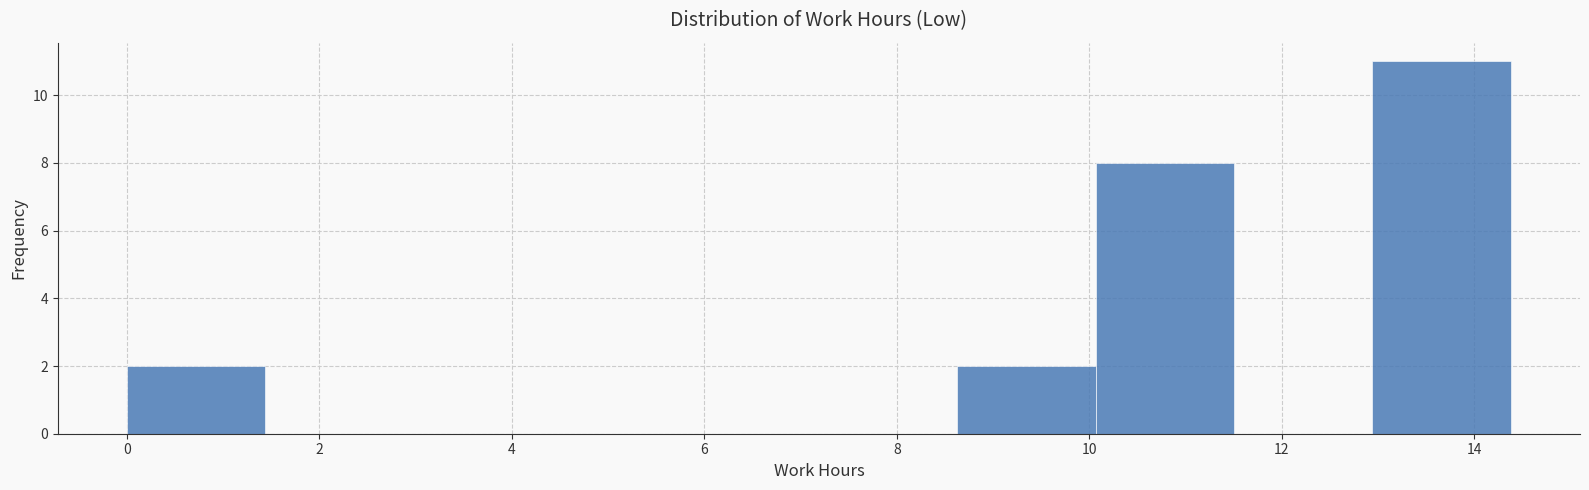

Reading left to right, list every bar in this chart as the range it spans on the x-axis followed by its height. Neither the bar edges nor the heights are printed on the chart, so give them approximately, as read against the axes.

0.0 to 1.4: 2
1.4 to 2.8: 0
2.8 to 4.4: 0
4.4 to 5.8: 0
5.8 to 7.2: 0
7.2 to 8.6: 0
8.6 to 10.0: 2
10.0 to 11.6: 8
11.6 to 13.0: 0
13.0 to 14.4: 11